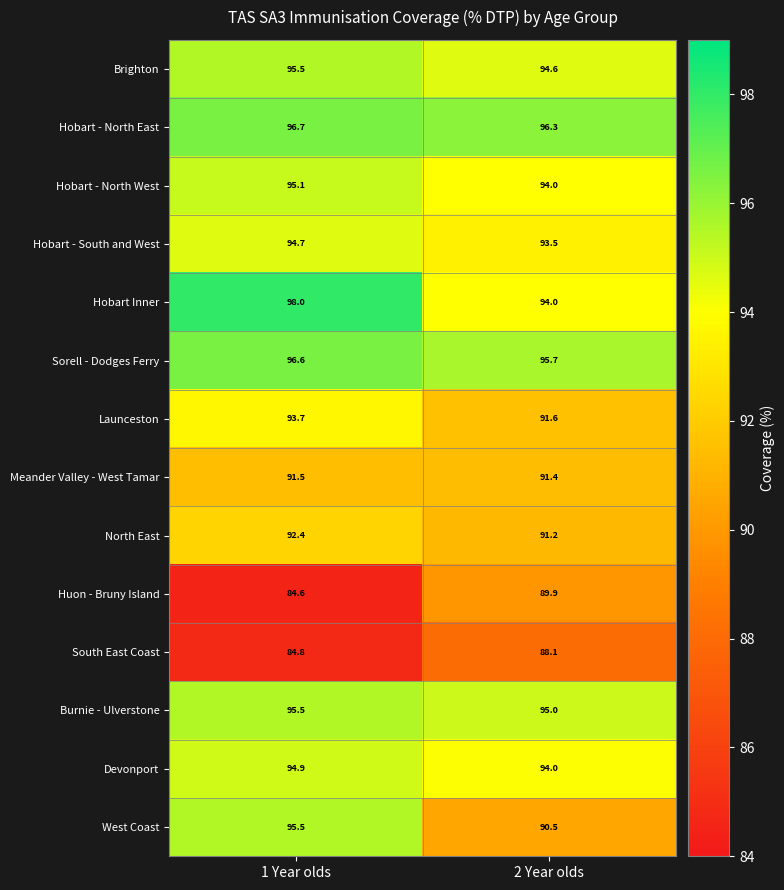

What is the maximum value for Hobart - North West?

95.1